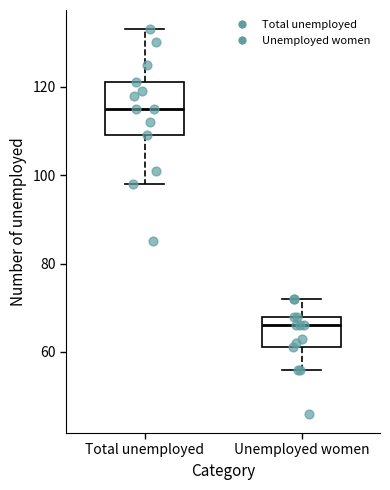

Which box has the lowest median line?

Unemployed women